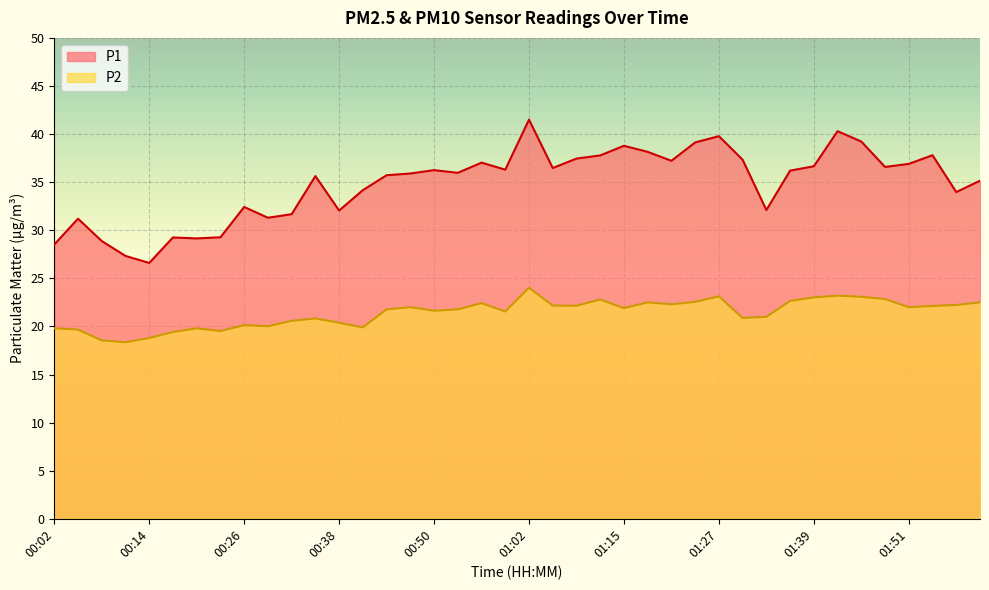

What position from the left is 01:36?

32